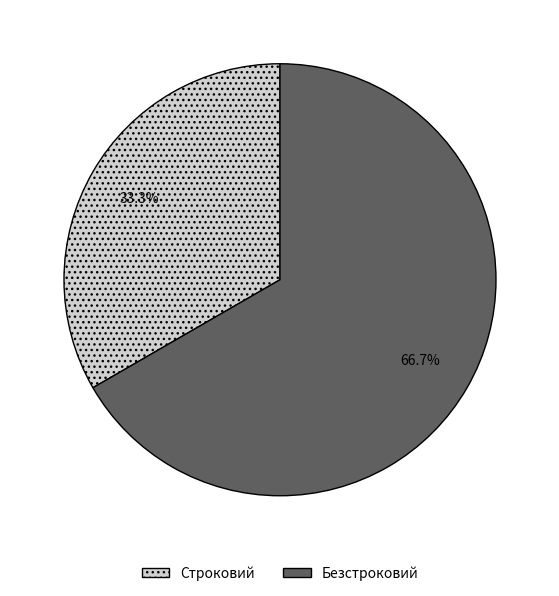

What percentage do Безстроковий and Строковий together represent?

100.0%